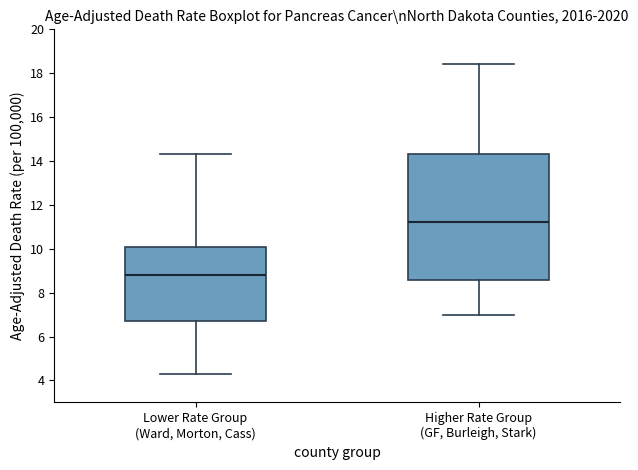

Which box is the tallest, from its lower edge to its upper edge?

Higher Rate Group (GF, Burleigh, Stark)